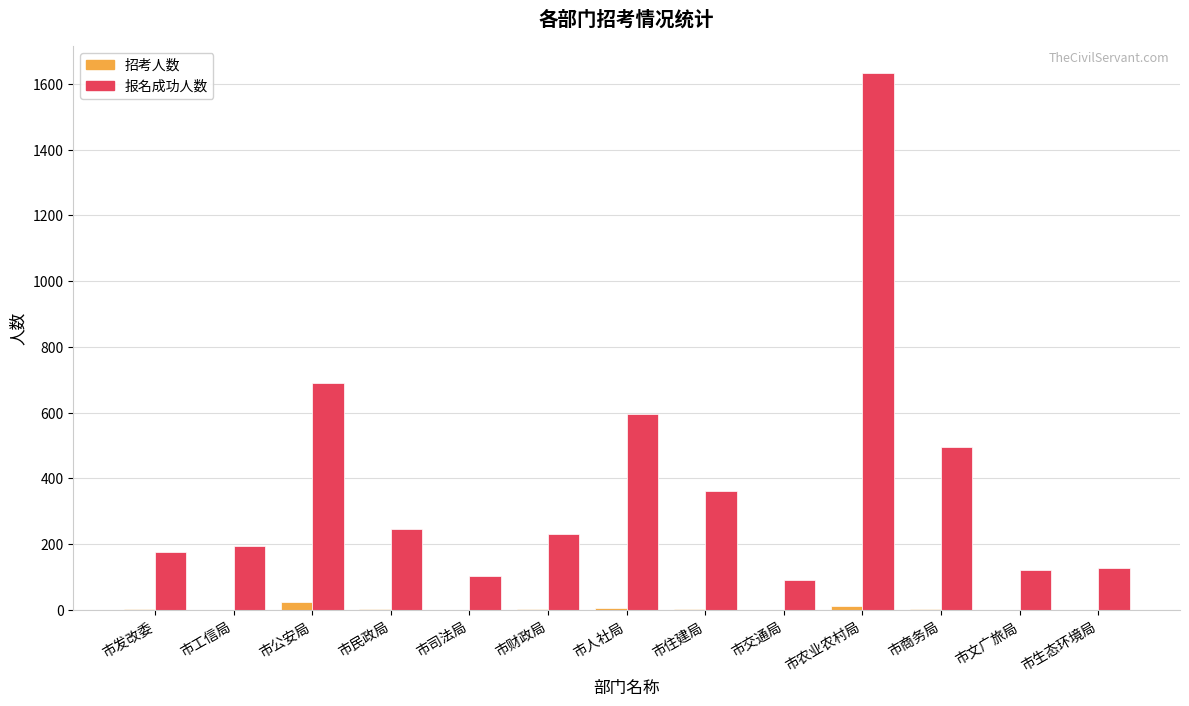

What are all the series names shown in the legend?

招考人数, 报名成功人数